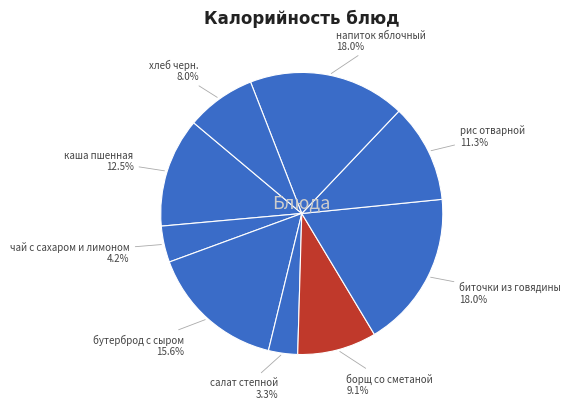

How many slices are in this pie chart?

9